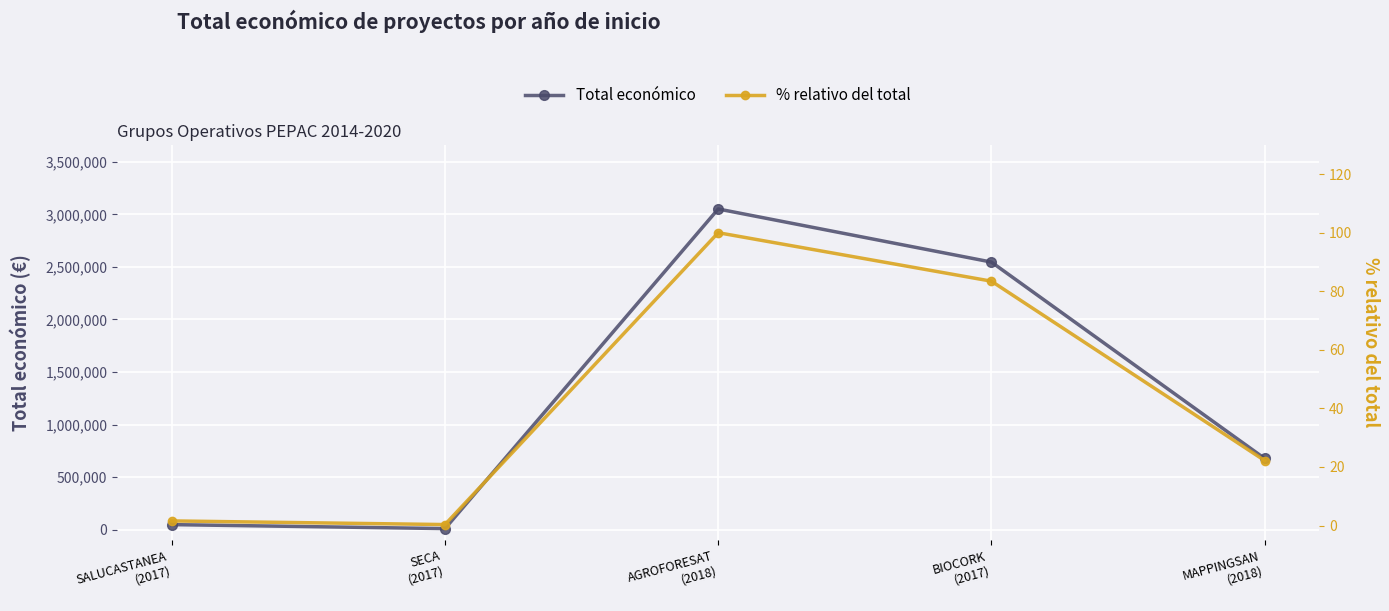

How many values in the Total económico series are below 677425?

2